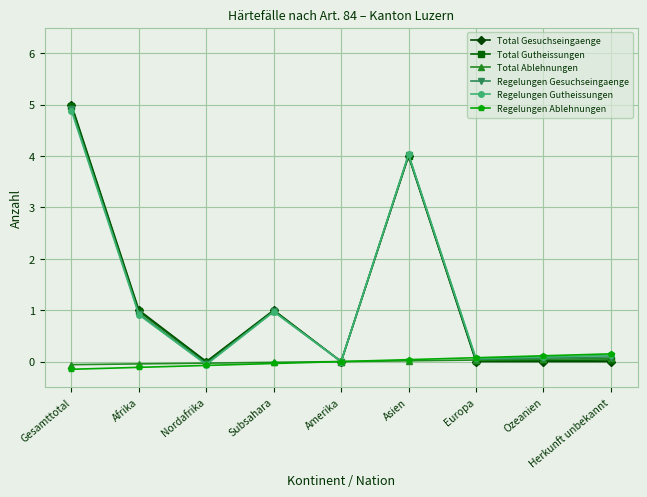

List the series in order of their peak value, lowest first.

Total Ablehnungen, Regelungen Ablehnungen, Regelungen Gutheissungen, Regelungen Gesuchseingaenge, Total Gutheissungen, Total Gesuchseingaenge